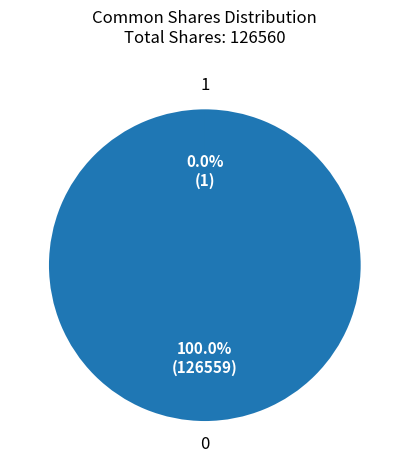

How many segments does this pie chart have?

2